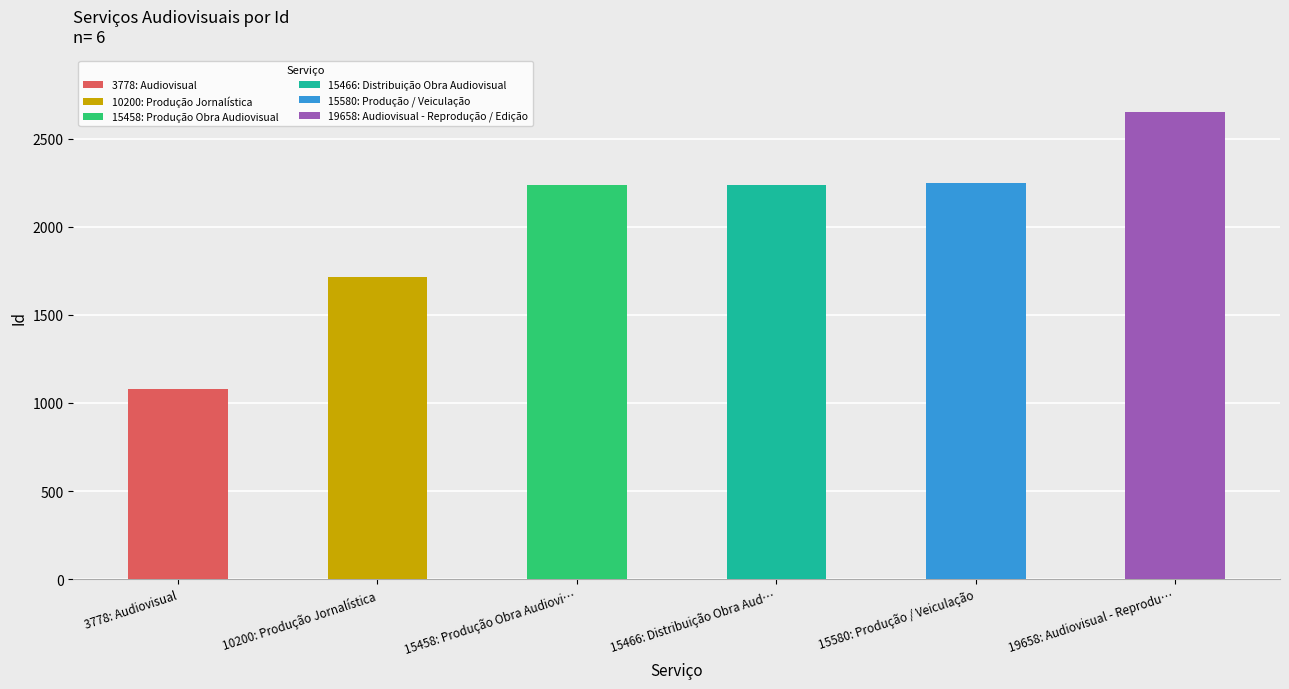

List the labels in order of value, smallest first.

3778: Audiovisual, 10200: Produção Jornalística, 15458: Produção Obra Audiovisual, 15466: Distribuição Obra Audiovisual, 15580: Produção / Veiculação, 19658: Audiovisual - Reprodução / Edição